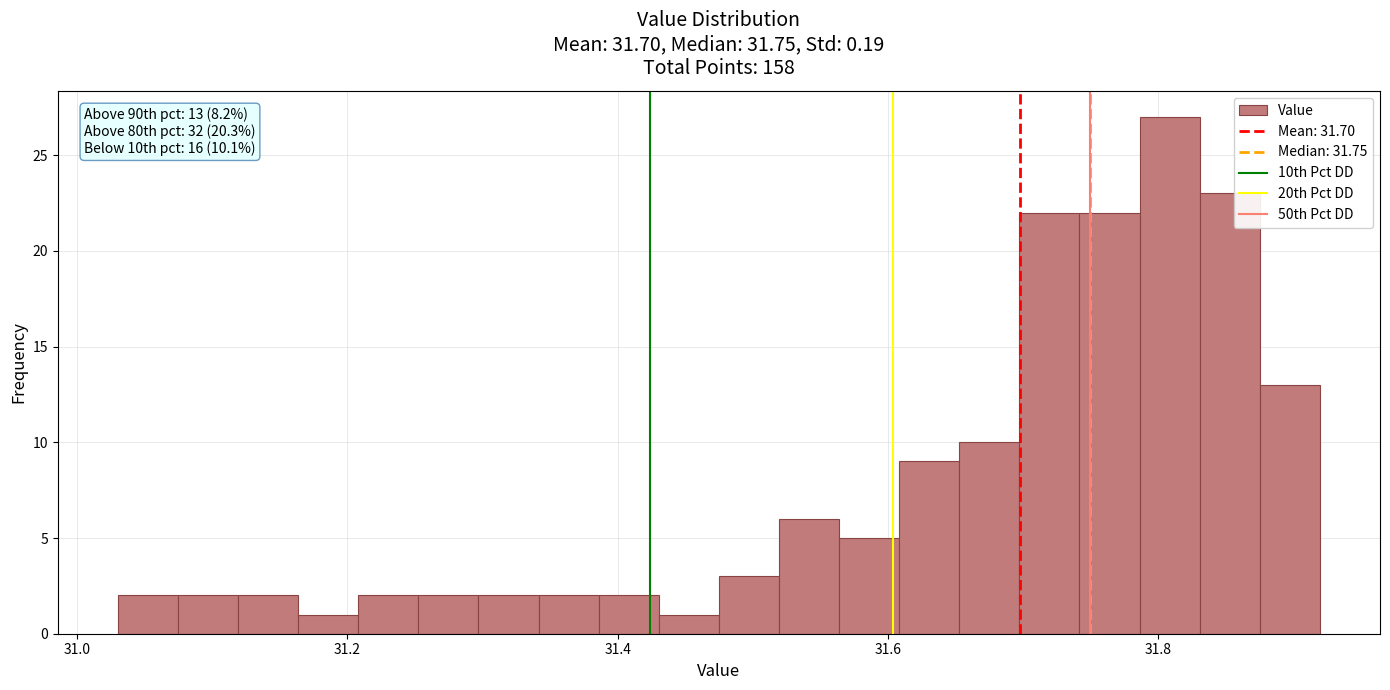

Around what value on the x-axis is the tallest bar? Give the approximate position of its centre, as read against the axis.

31.80